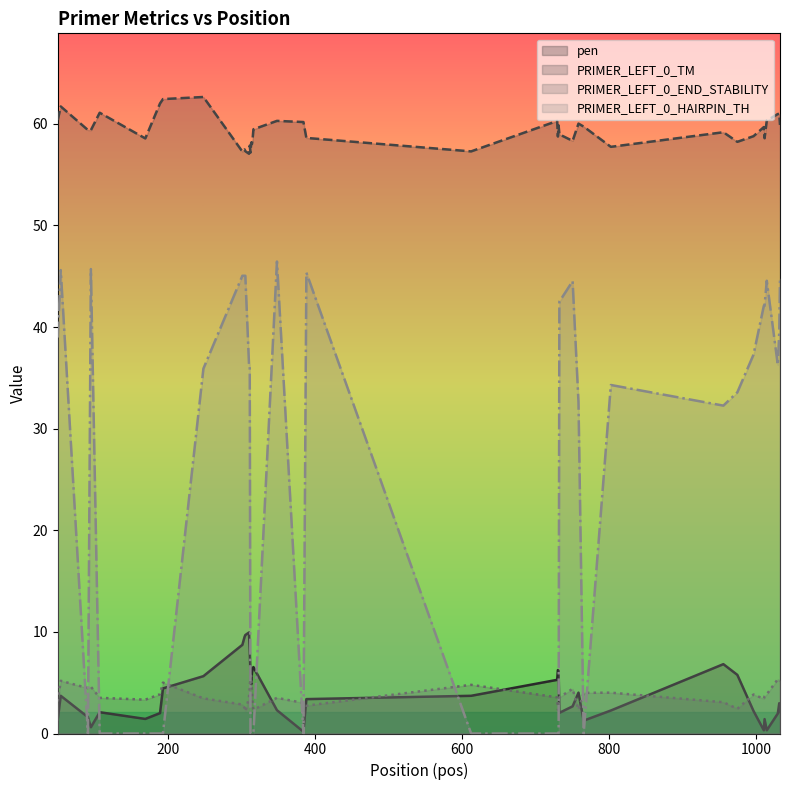

What is the maximum value for pen?

9.9